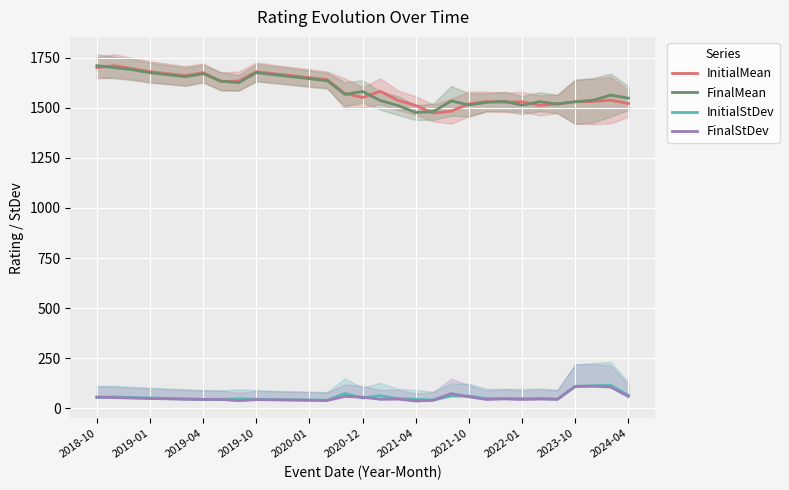

Reading left to right, extract all data points from this chart.

InitialMean: 1700	1710	1695	1680	1670	1660	1675	1631	1633	1680	1670	1660	1650	1640	1571	1551	1582	1537	1511	1473	1483	1519	1531	1527	1530	1512	1519	1530	1531	1538	1521
FinalMean: 1710	1700	1690	1675	1665	1655	1670	1633	1625	1675	1665	1655	1645	1635	1567	1581	1536	1511	1476	1481	1534	1514	1527	1532	1513	1530	1519	1530	1537	1563	1548
InitialStDev: 55	57	54	52	50	48	46	45	48	46	44	43	42	41	75	52	64	49	46	42	62	62	49	49	49	50	46	110	113	116	66
FinalStDev: 57	54	52	50	48	46	45	45	39	44	43	42	41	40	60	56	46	47	37	41	74	58	45	48	45	47	46	110	111	107	60